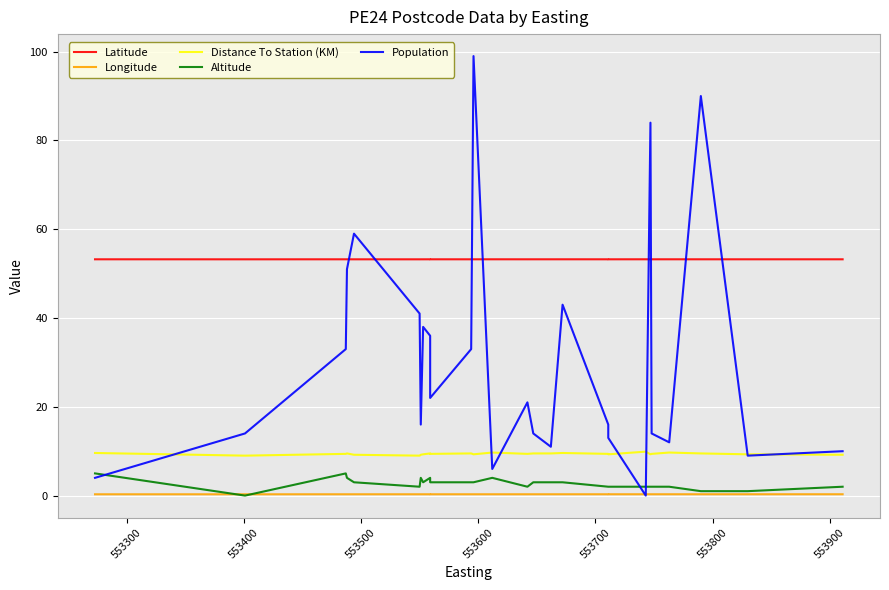

Is it true that Longitude equals 0.3 at 553700?

True